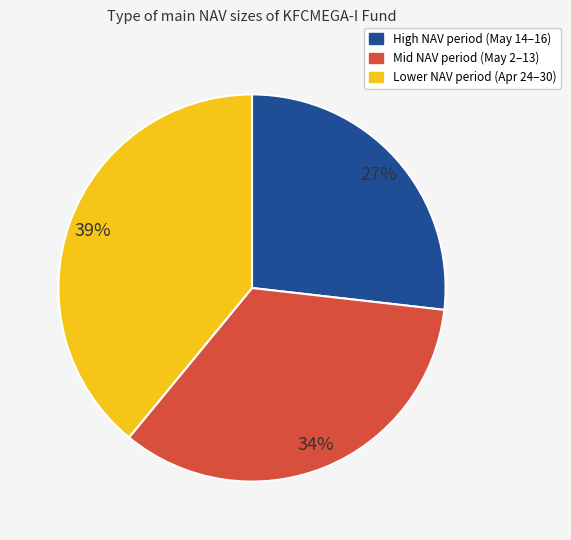

Which slice is the largest?

Lower NAV period (Apr 24–30)